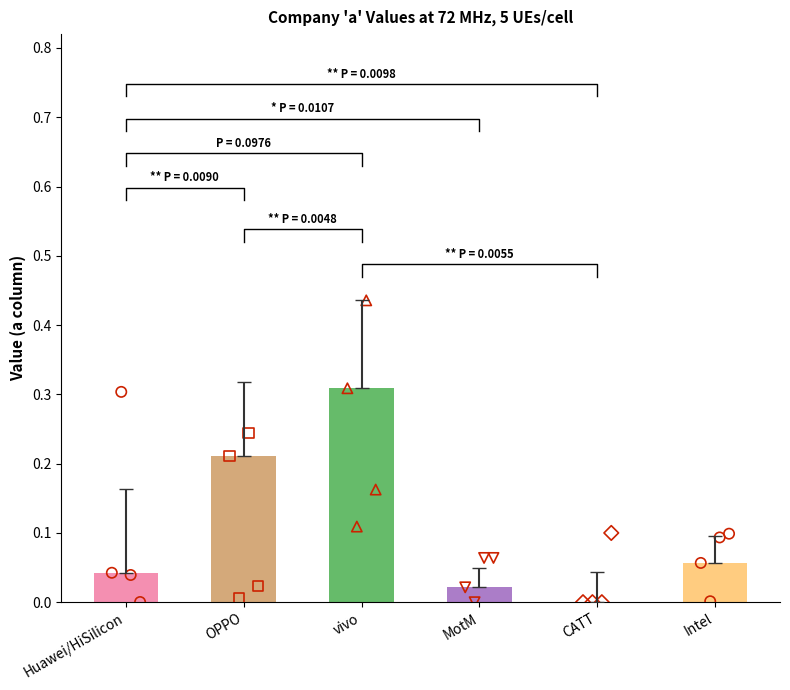

What are all the series names shown in the legend?

Huawei/HiSilicon, OPPO, vivo, MotM, CATT, Intel